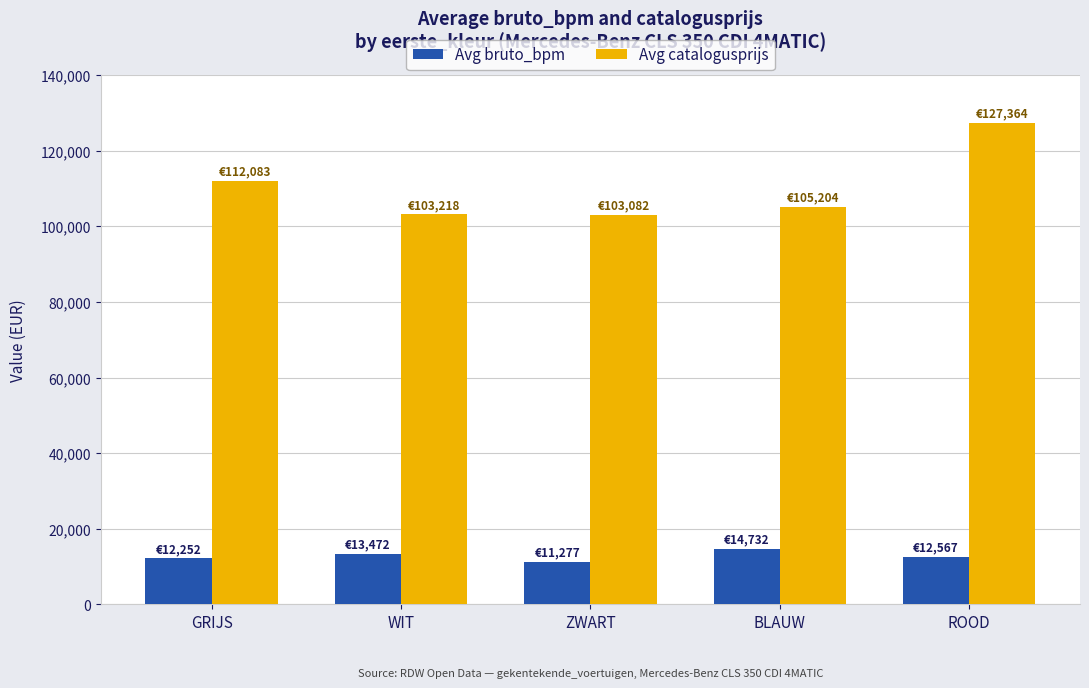

Which category has the highest value in the Avg catalogusprijs series?

ROOD